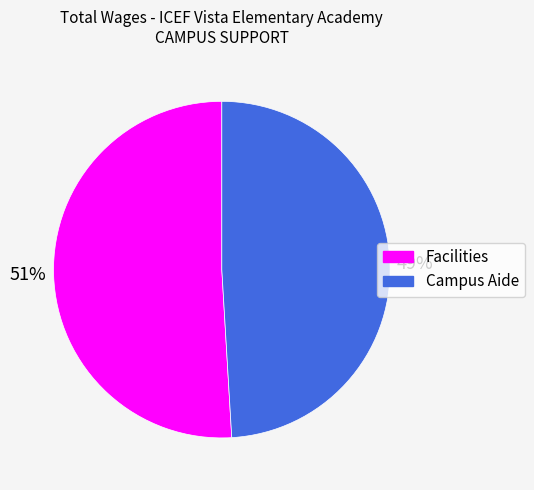

Which category has the smallest portion of the pie?

Campus Aide